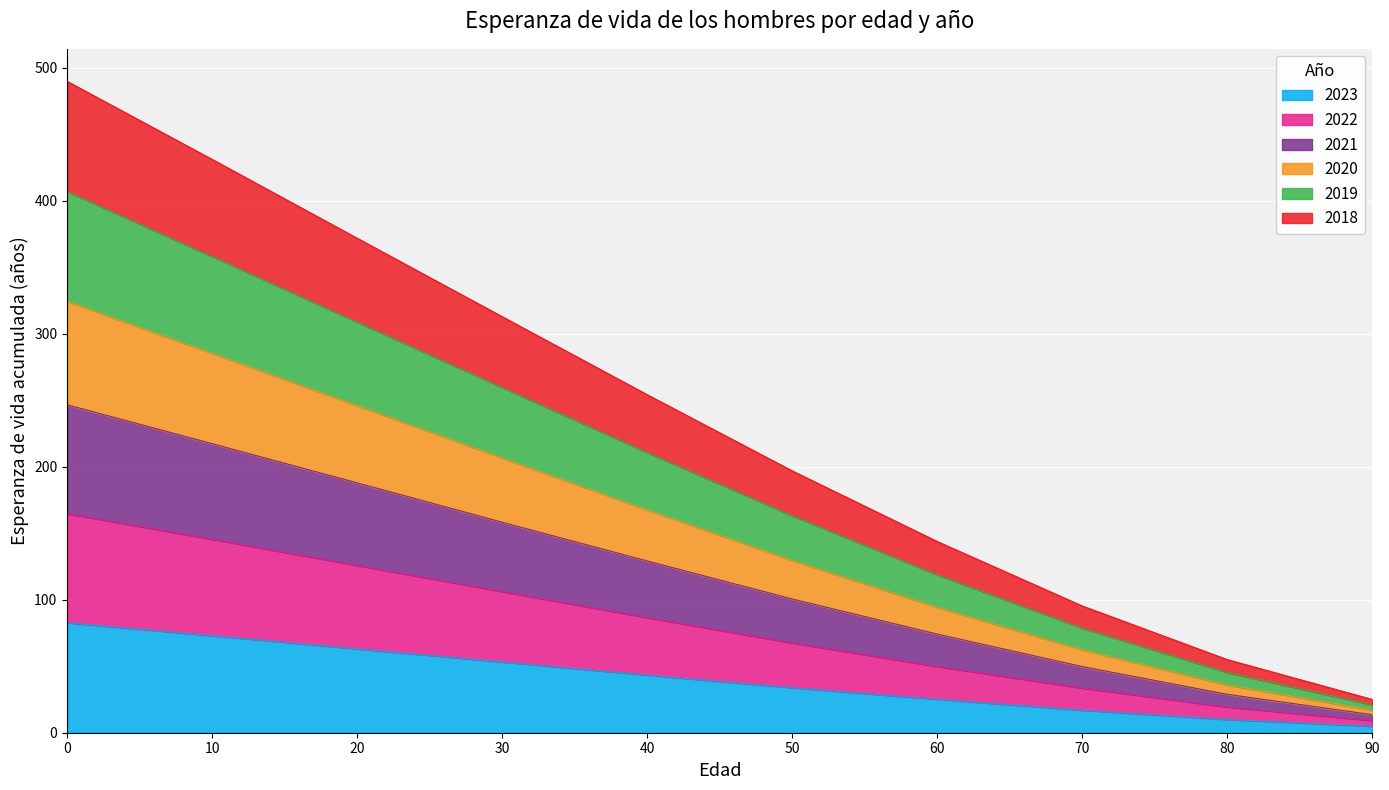

How many series are shown in this chart?

6